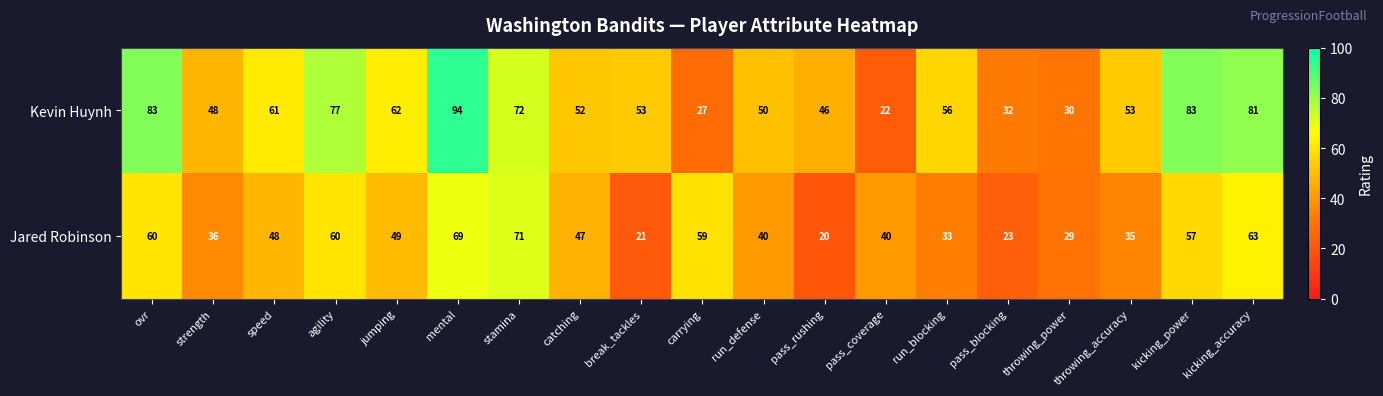

What is the average value of the Kevin Huynh series?

57